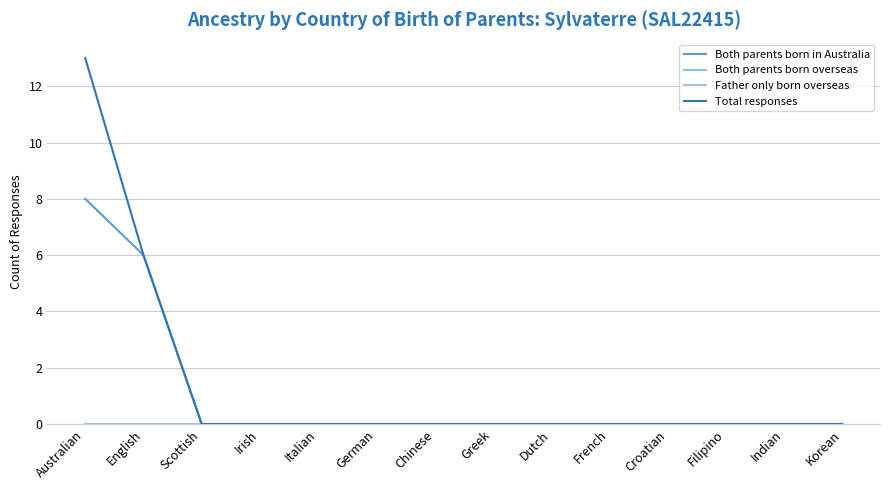

Does the chart display data point markers on the line(s)?

No